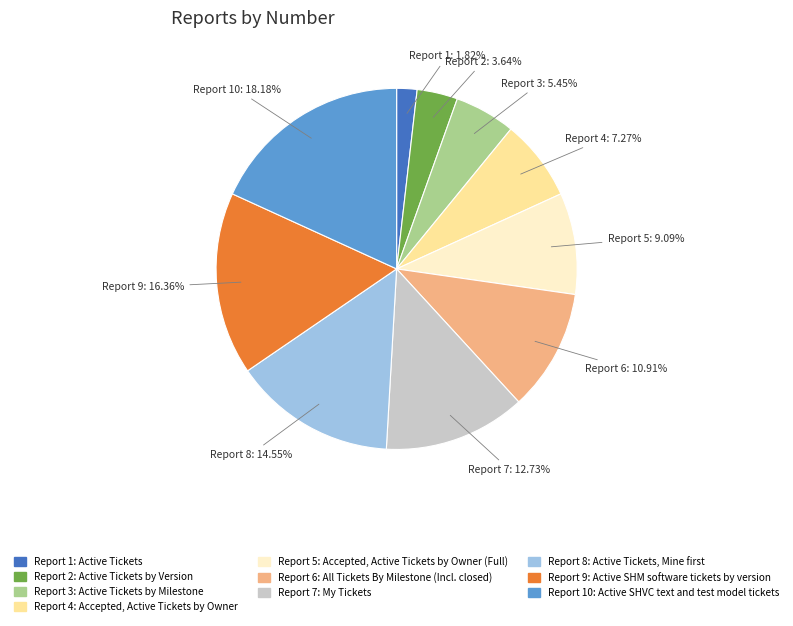

Is there any slice that represents more than half of the pie?

No